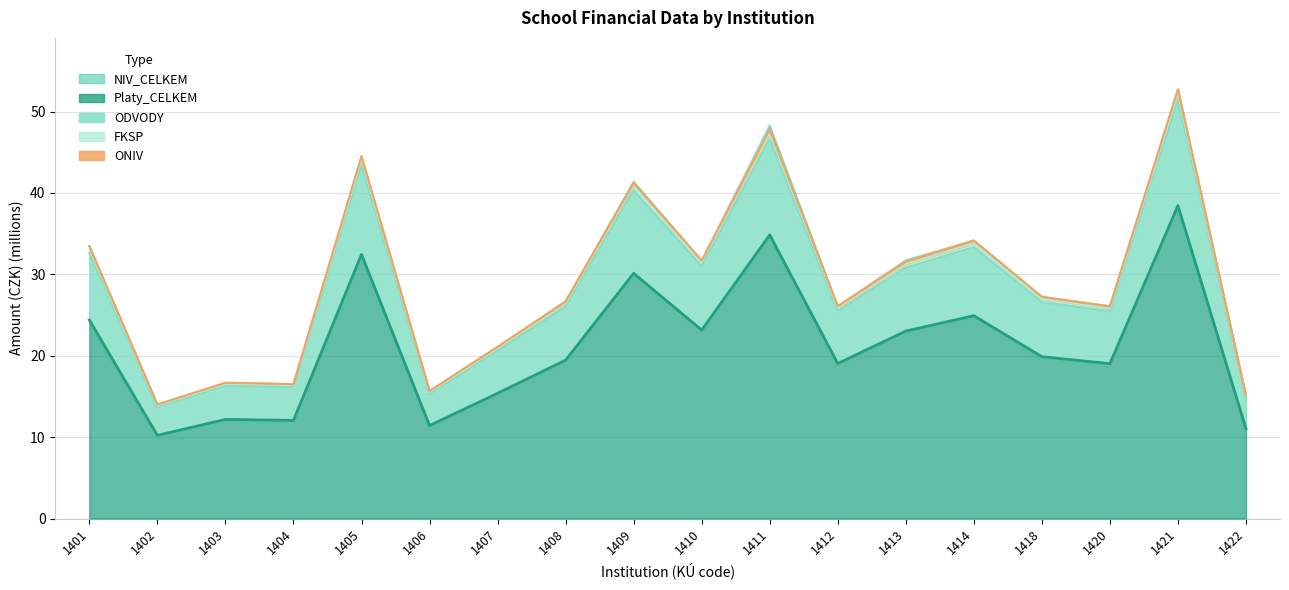

True or false: ODVODY has more than 2 interior local peaks.

True